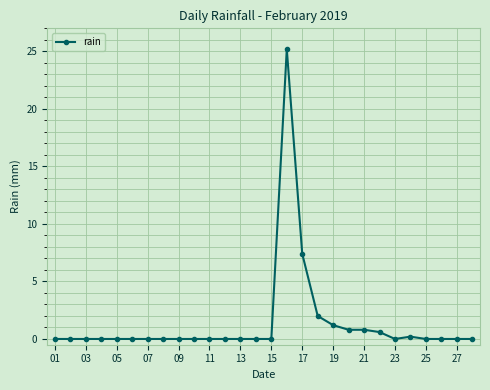

What is the difference between the maximum and minimum values?

25.2